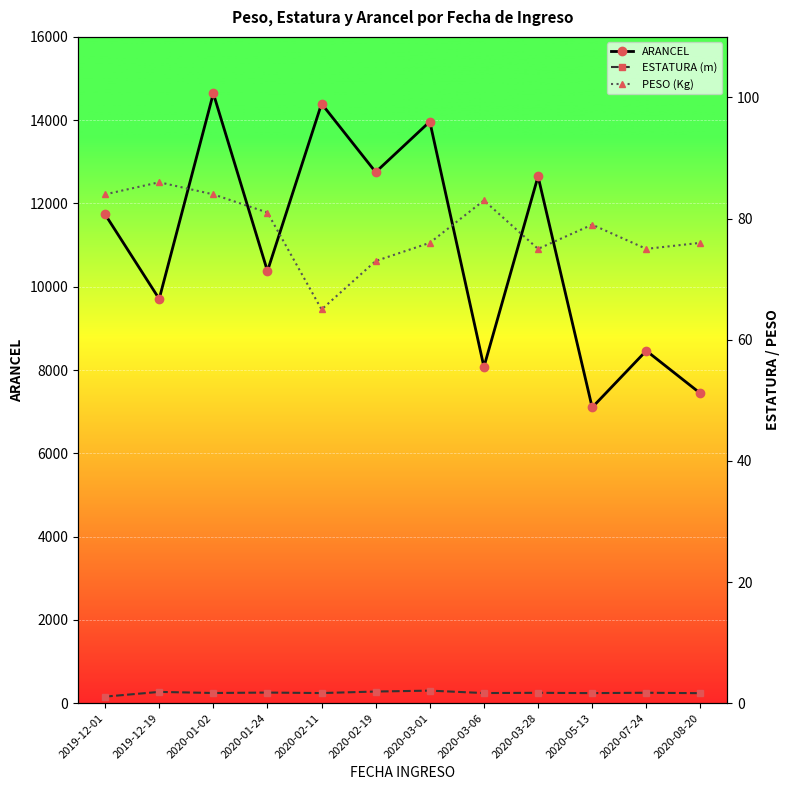

What is the difference between the ARANCEL values at 2020-01-24 and 2020-03-01?

3590